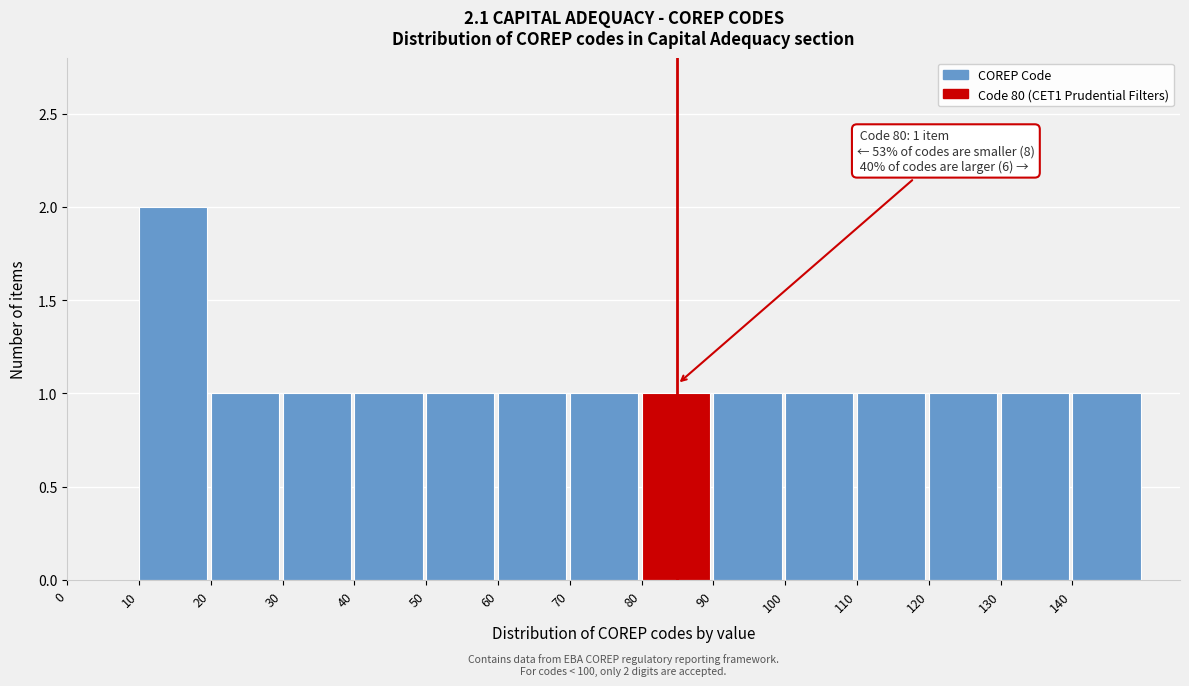

Over which range of the x-axis is the bar tallest?

10 to 20